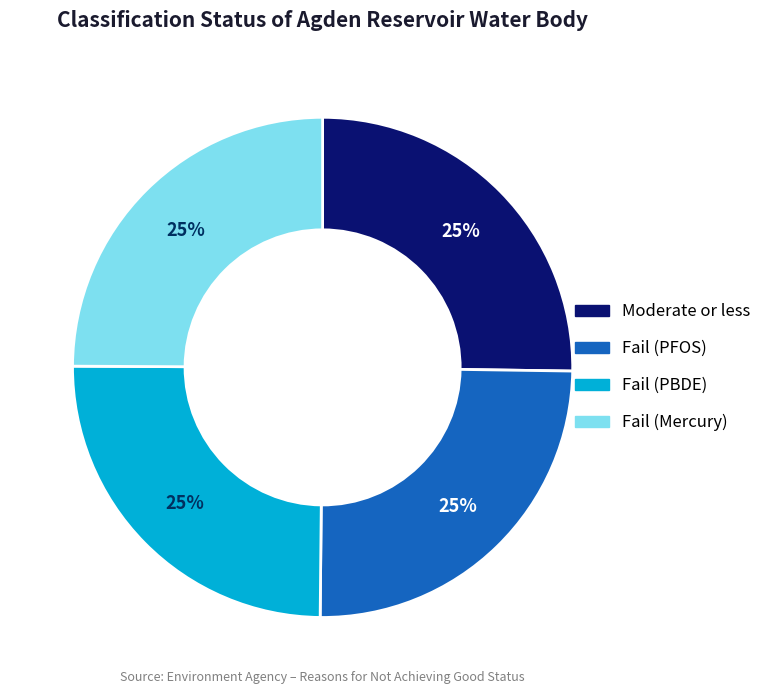

Does Fail (Mercury) represent more than half of the total?

No